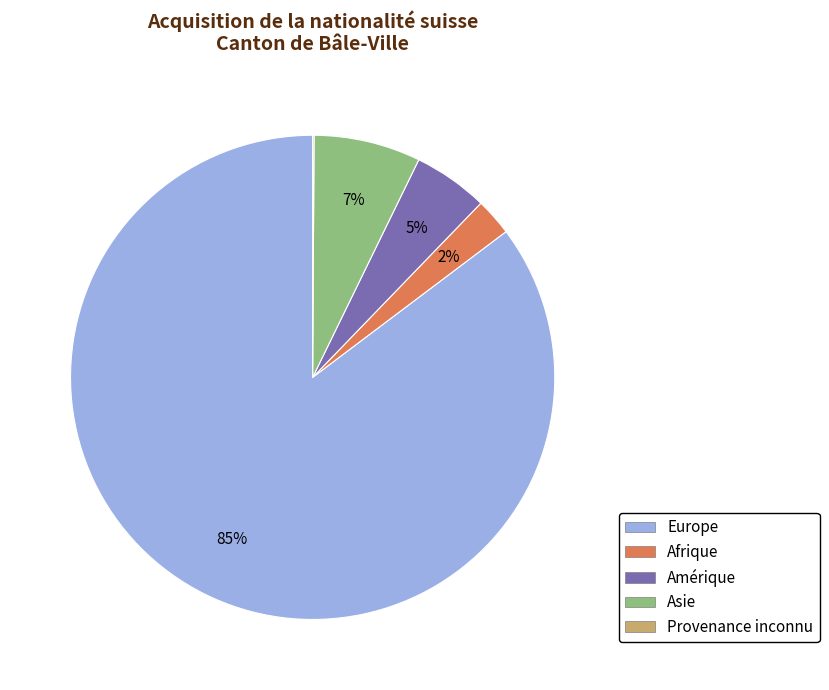

To the nearest percent, what is the difference between the Afrique and Asie slice percentages?

5%